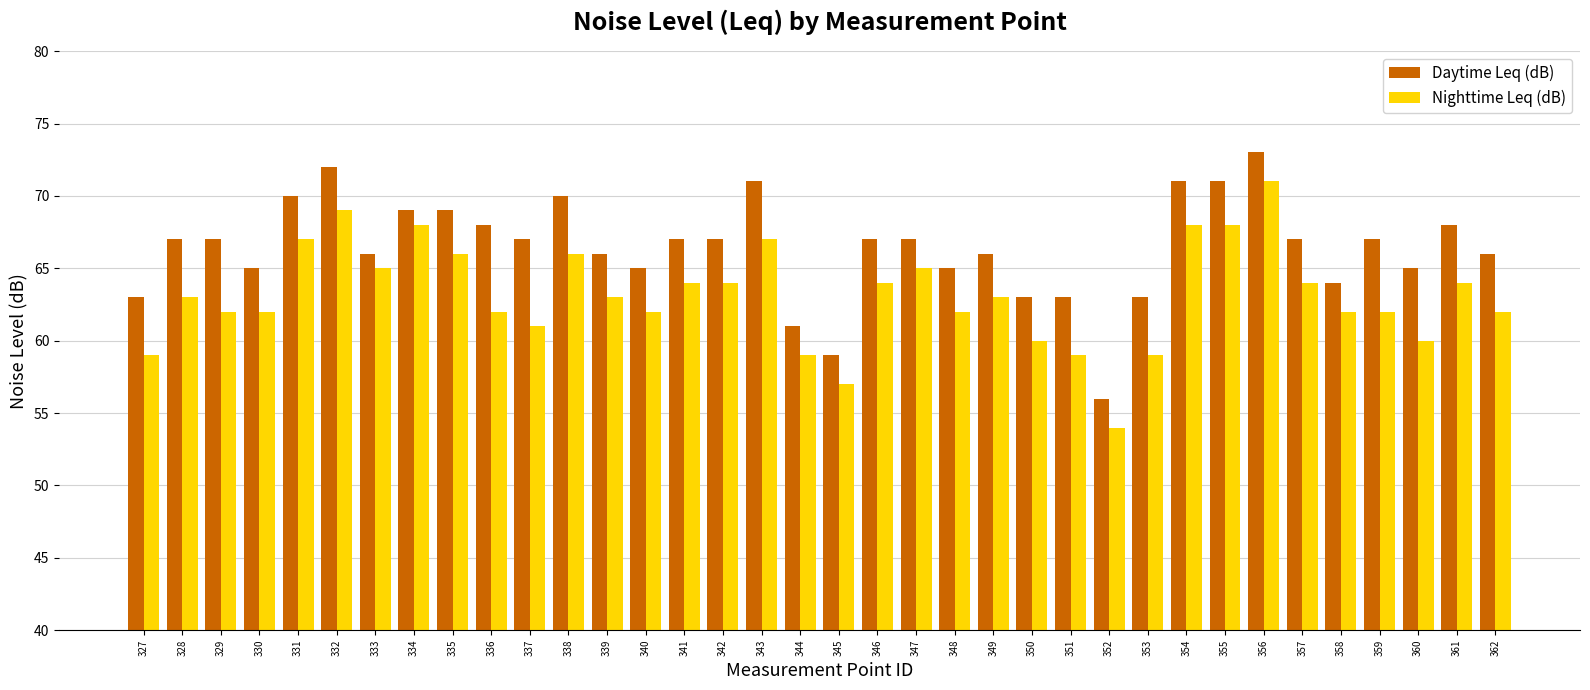

What is the difference between the highest and lowest values at 336?

6